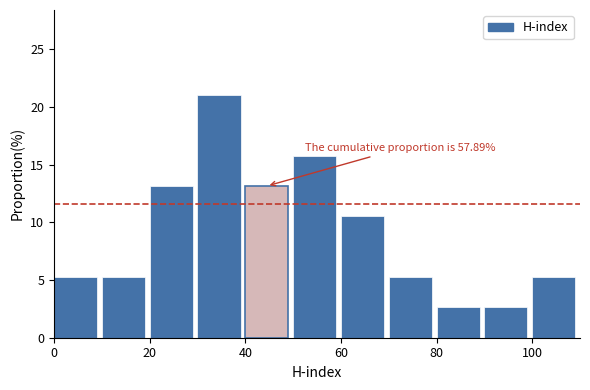

Which range on the x-axis has the tallest bar?

30 to 40